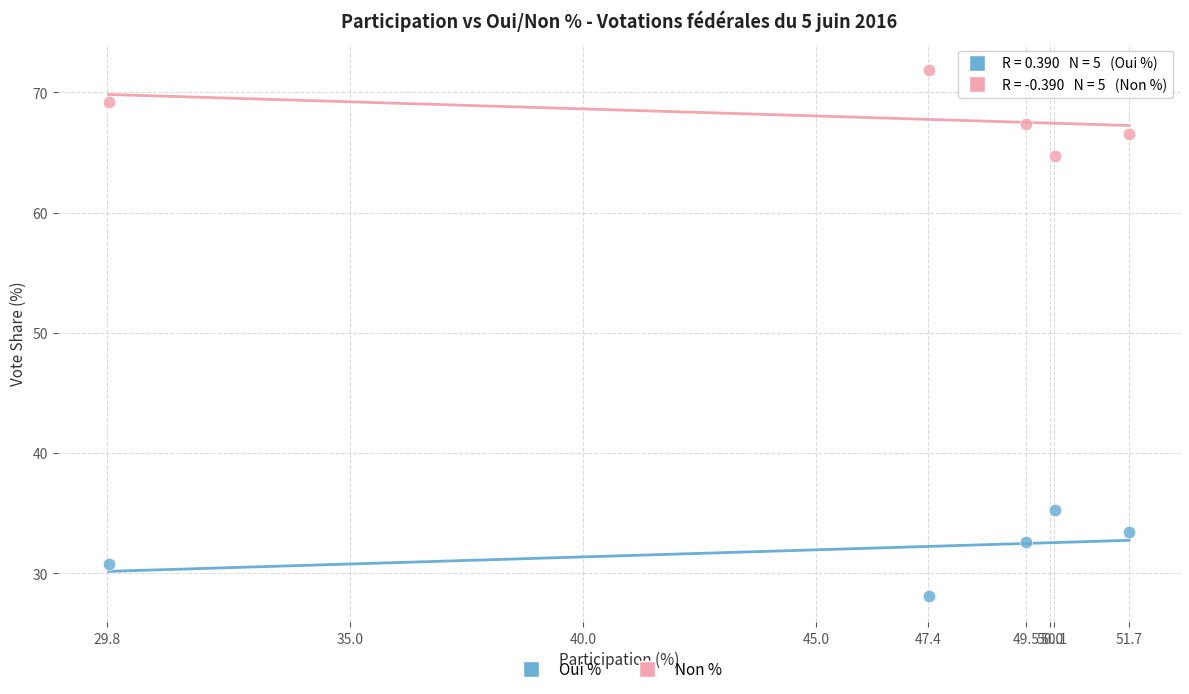

Which series reaches the minimum Y coordinate?

Oui %